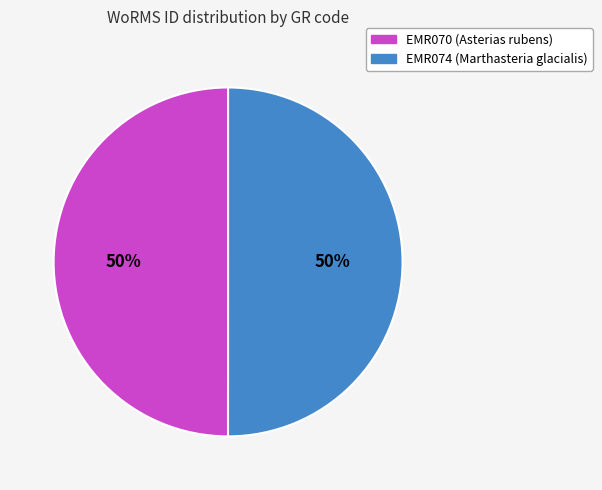

Do EMR070 and EMR074 together represent more than half of the pie?

Yes